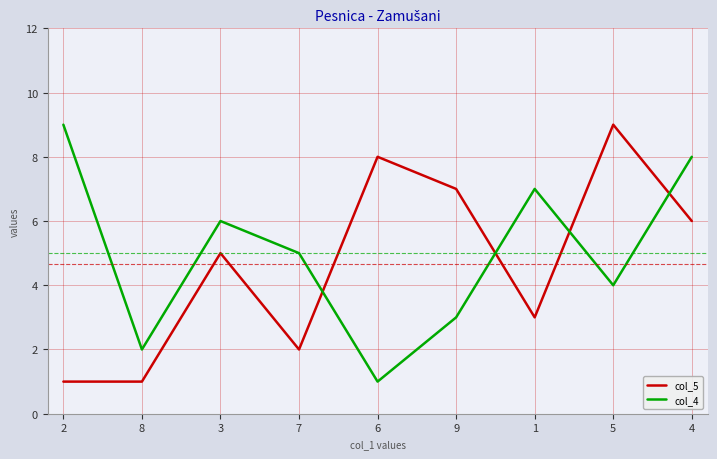

Where is the first local maximum for col_4?

3